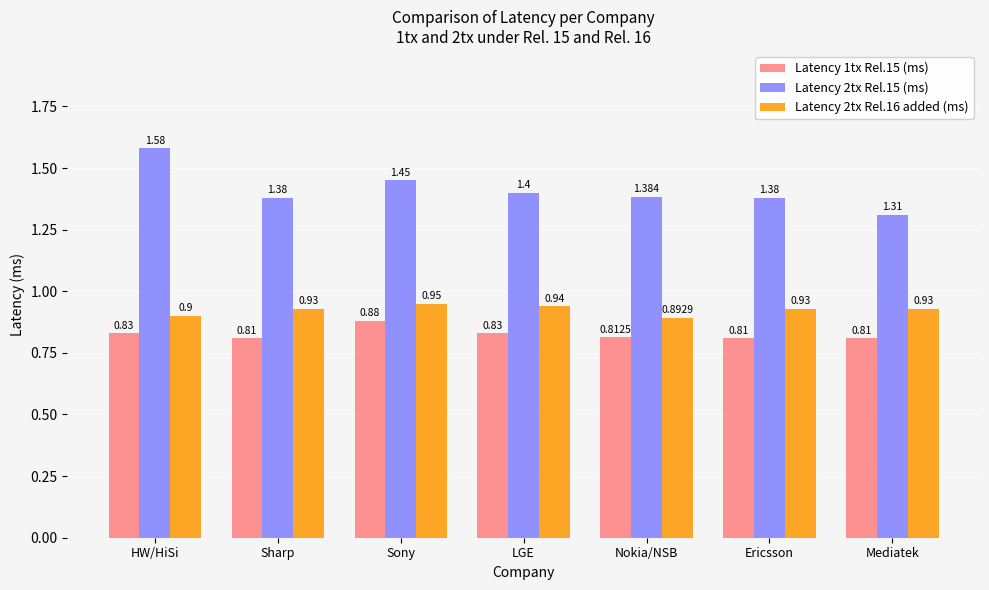

What is the sum of all Latency 1tx Rel.15 (ms) values?

5.8